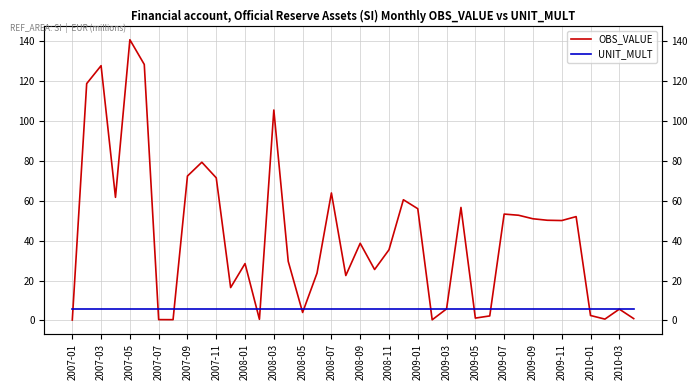

What is the sum of all UNIT_MULT values?

240.0